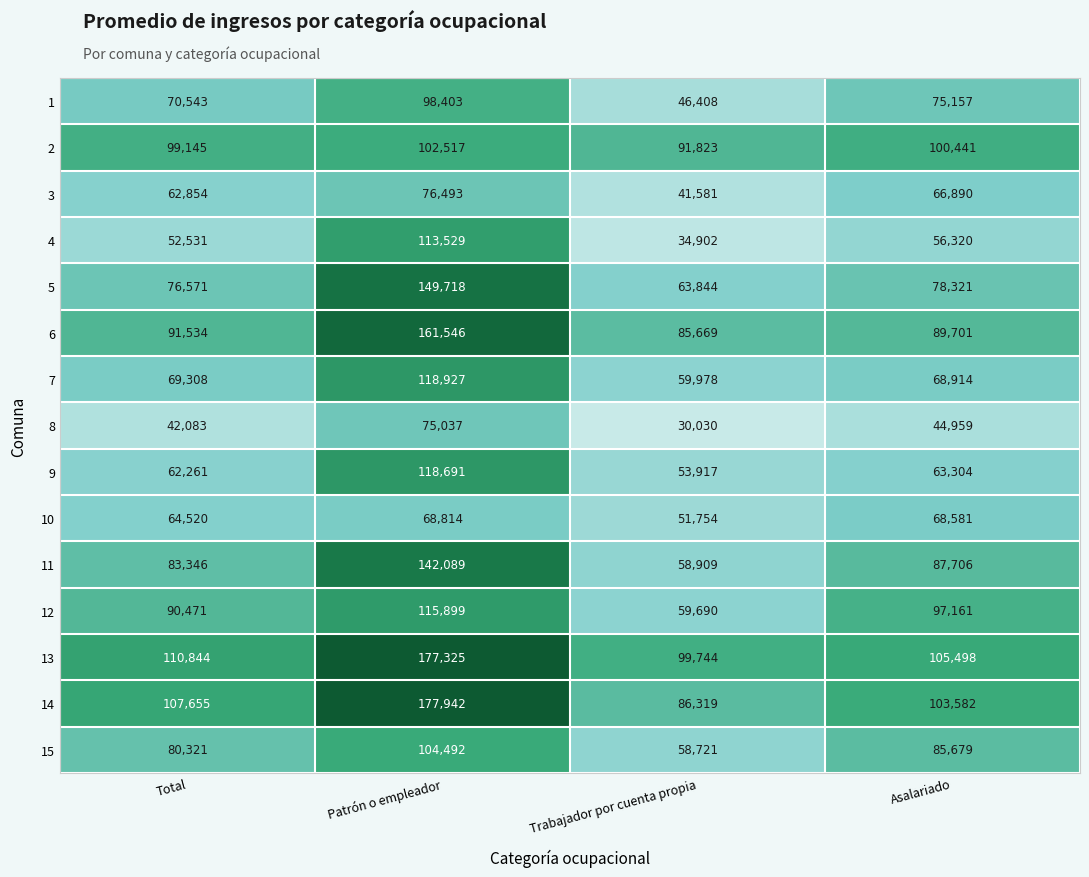

Is it true that 14 equals 107655 at Total?

True